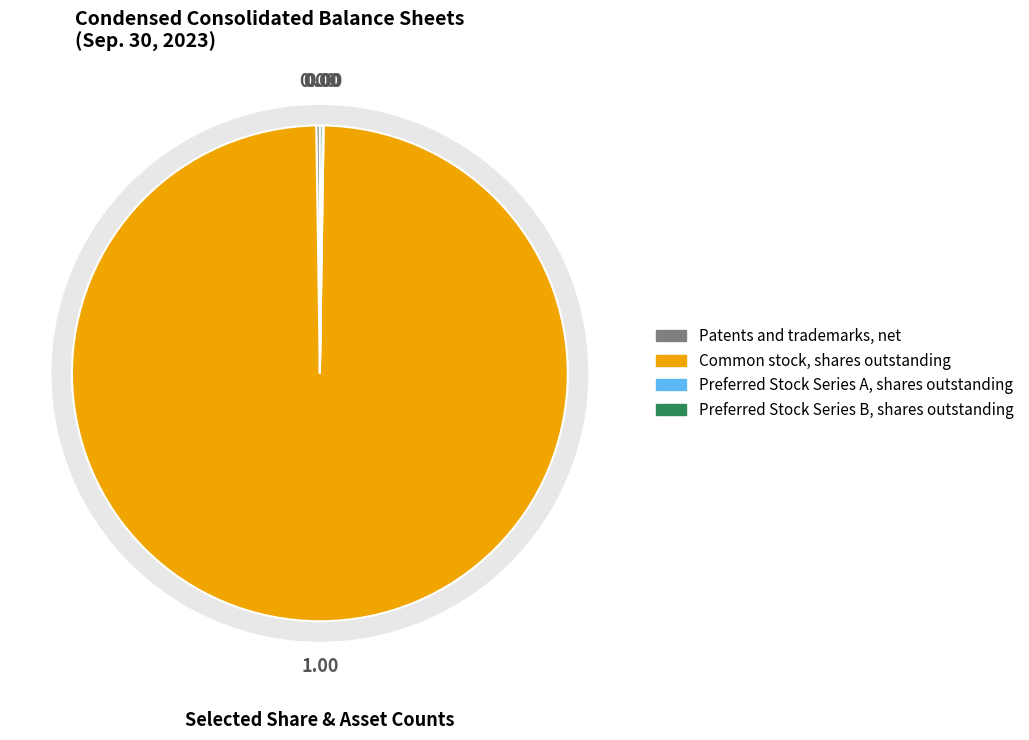

What is the total percentage of Preferred Stock Series A, shares outstanding and Preferred Stock Series B, shares outstanding?

0.2%